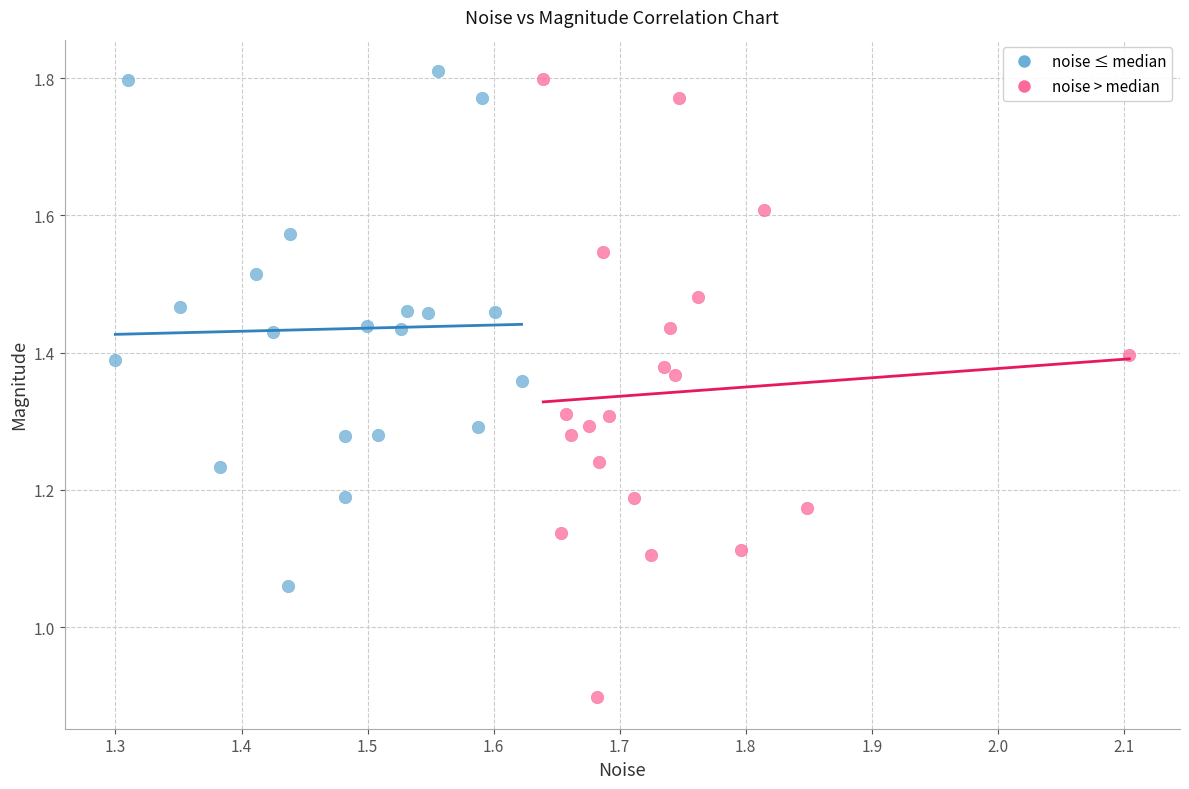

Which series reaches the minimum Y coordinate?

noise > median